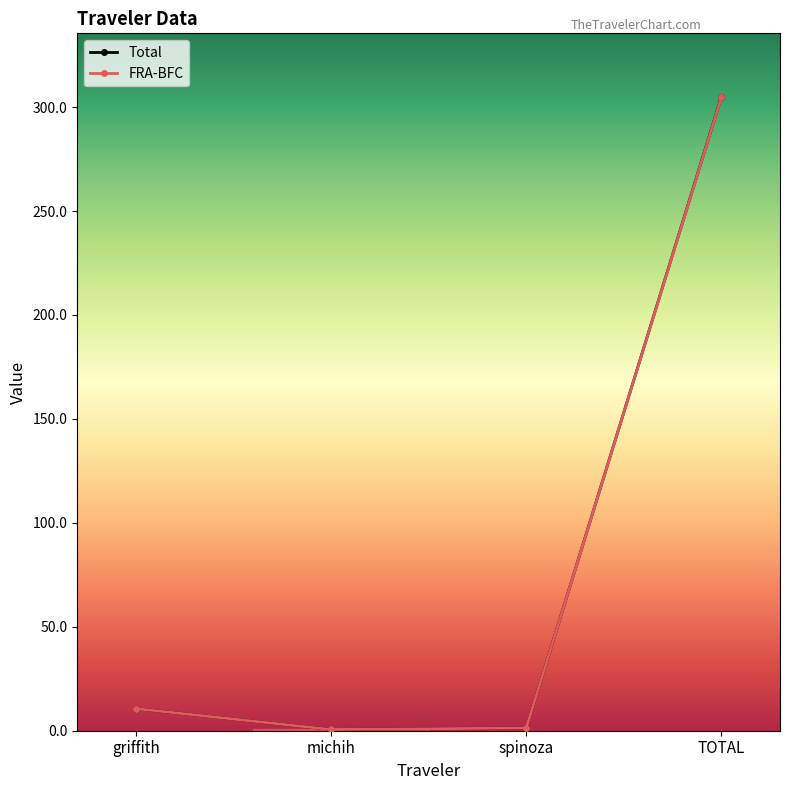

What is the value of the Total point at the 3rd from the left?

1.3